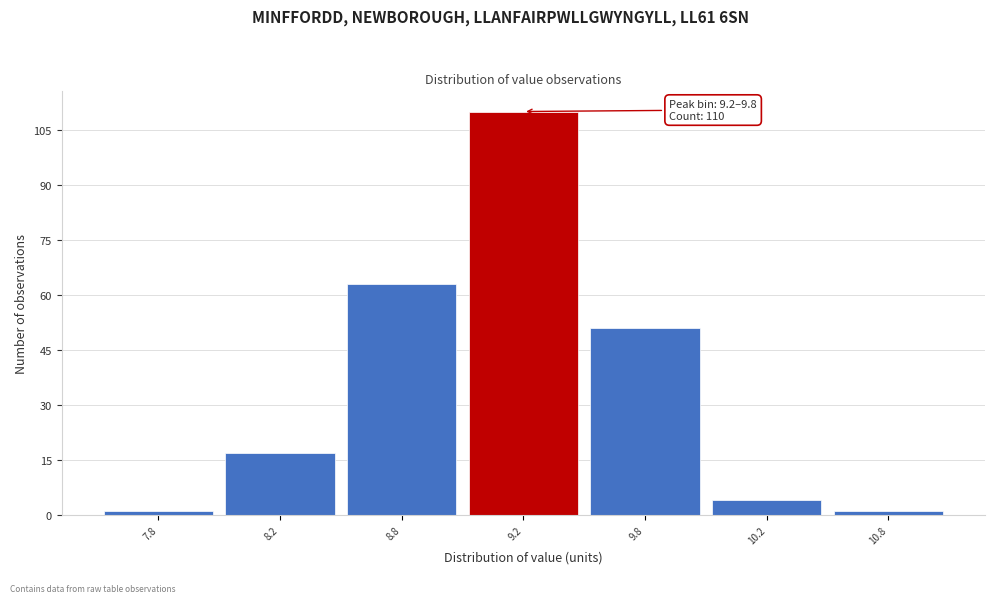

Reading right to left, transcribe all the data shown in this chart.

10.8=1	10.2=4	9.8=51	9.2=110	8.8=63	8.2=17	7.8=1